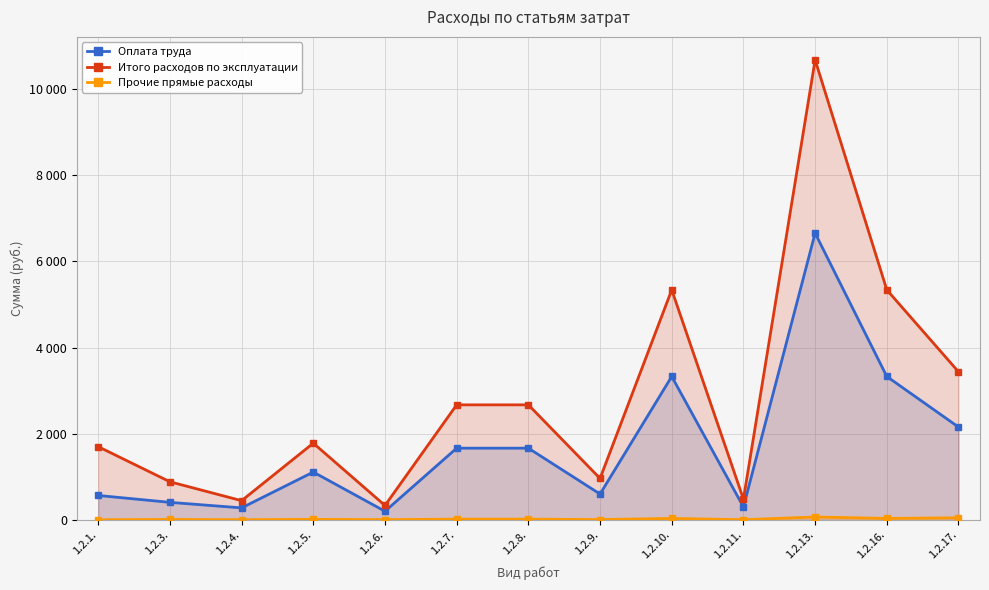

What is the lowest value of the Оплата труда series?

198.8